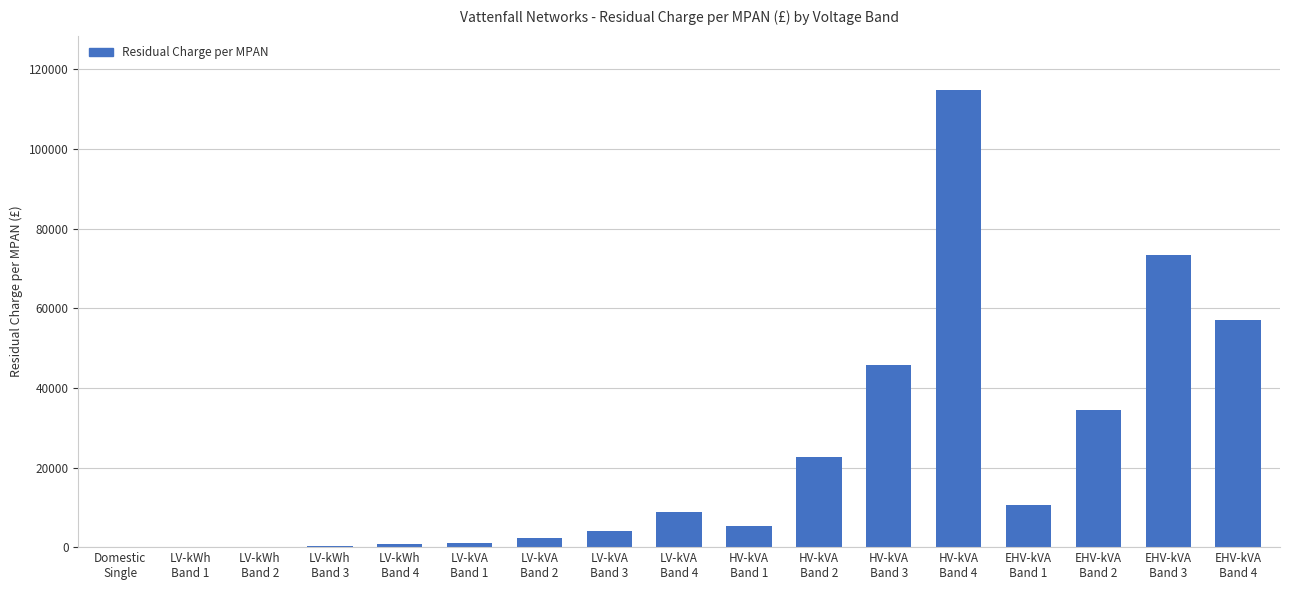

Between EHV-kVA
Band 2 and EHV-kVA
Band 1, which is larger?

EHV-kVA
Band 2